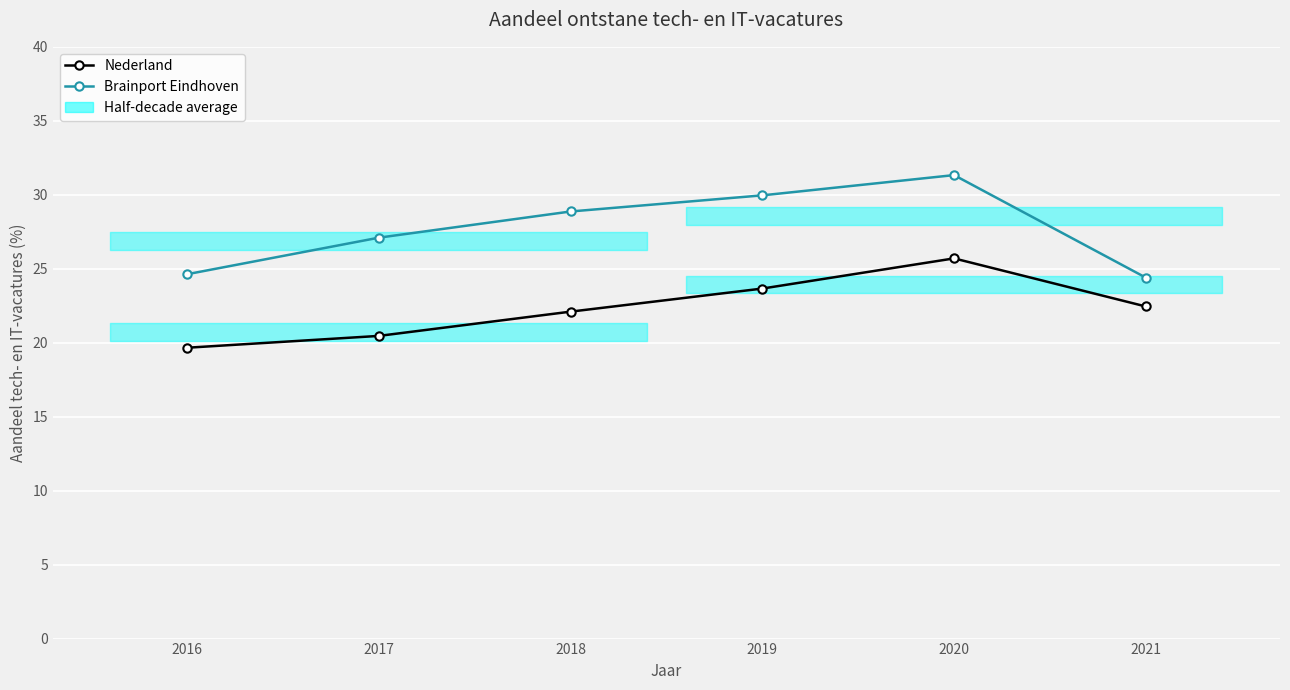

How many values in the Brainport Eindhoven series exceed 28?

3